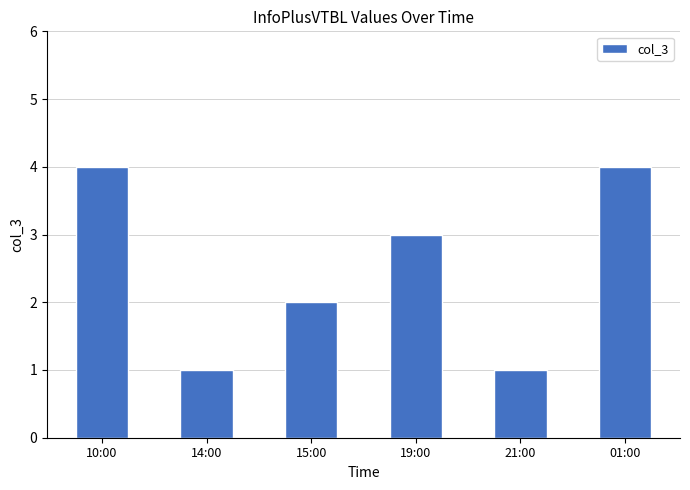

At which label does the data first exceed 3?

10:00